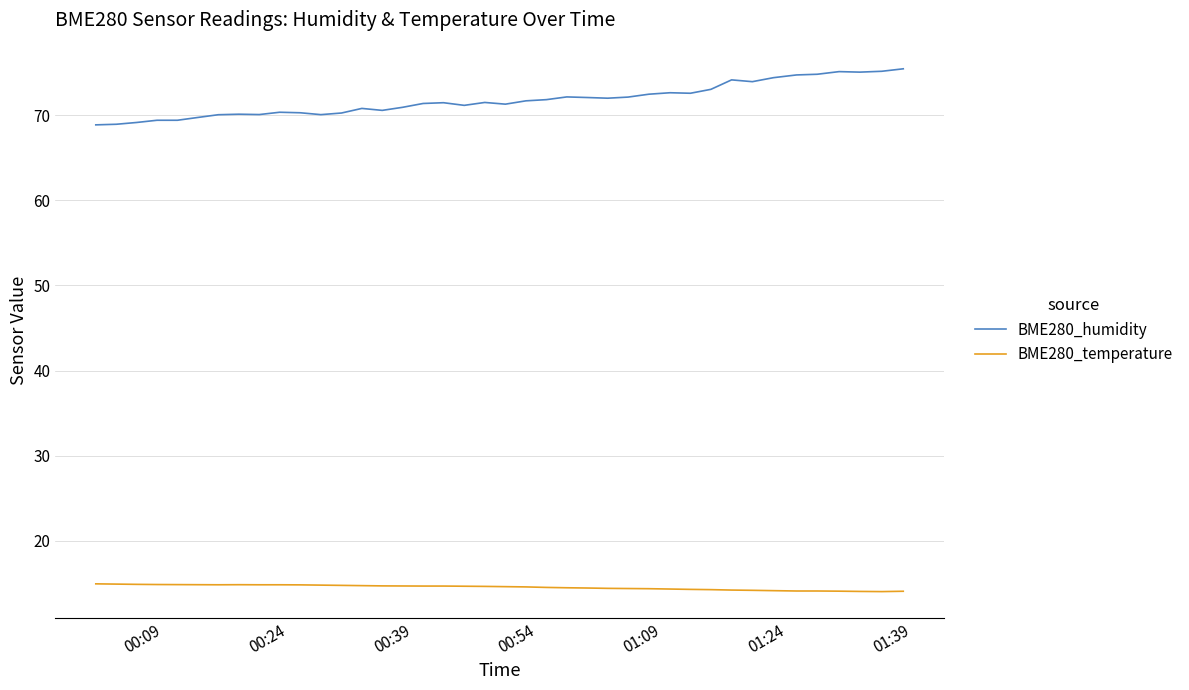

True or false: BME280_humidity has more than 1 points higher than both neighbors.

True